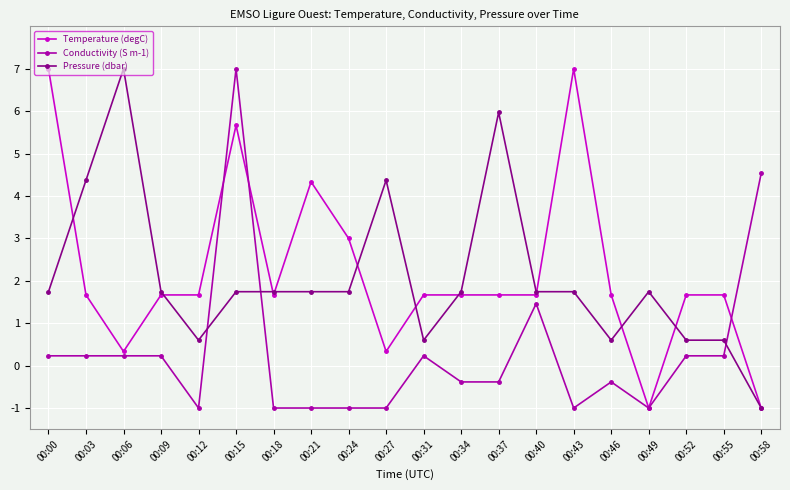

What is the minimum value shown in the chart?

-1.0